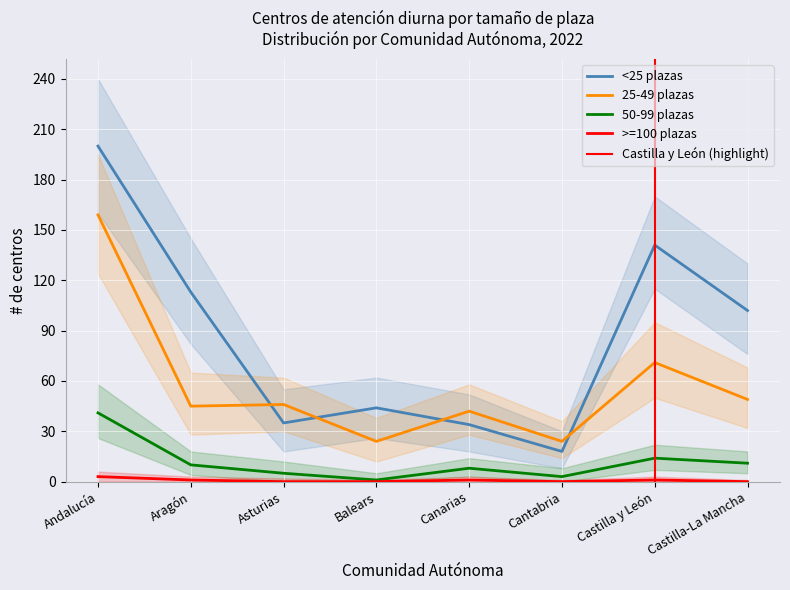

Reading left to right, list all the values displayed in this chart.

<25 plazas: 200	113	35	44	34	18	141	102
25-49 plazas: 159	45	46	24	42	24	71	49
50-99 plazas: 41	10	5	1	8	3	14	11
>=100 plazas: 3	1	0	0	1	0	1	0